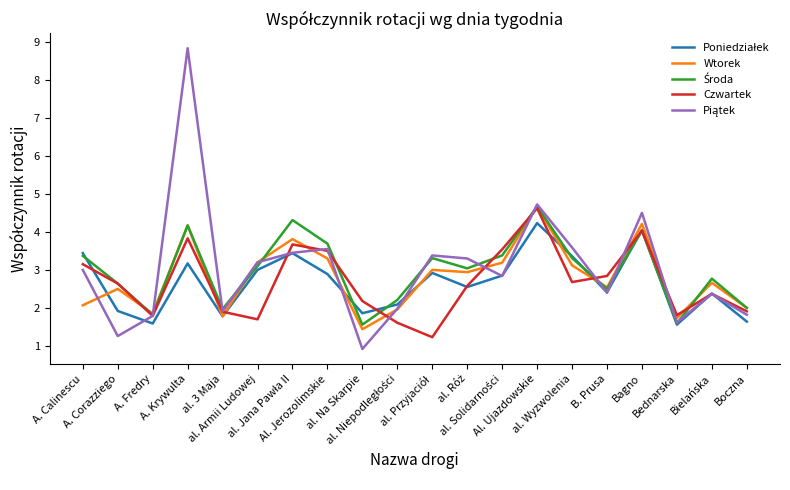

What is the highest value of the Czwartek series?

4.6